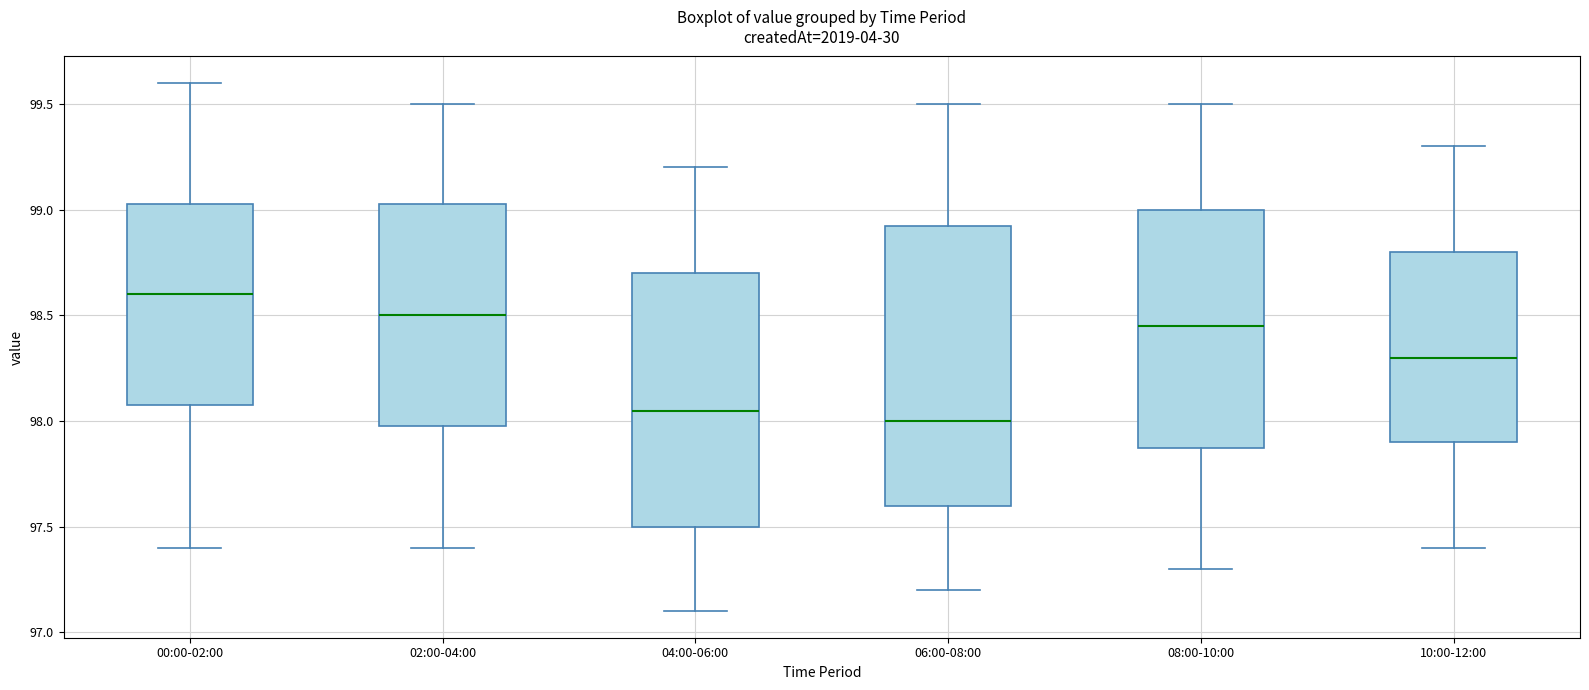

Which box is the tallest, from its lower edge to its upper edge?

06:00-08:00